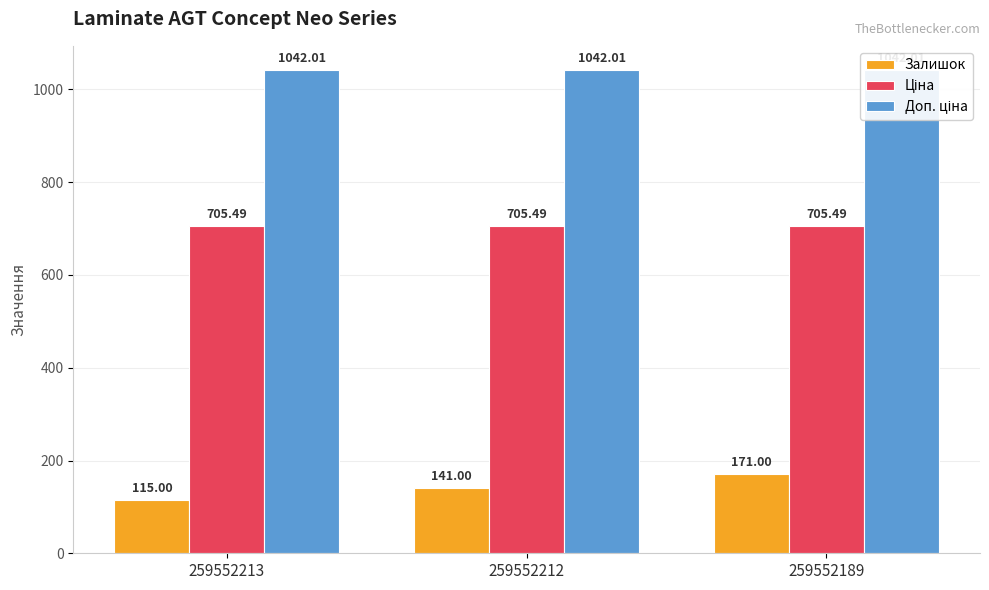

How many bars are there in total?

9